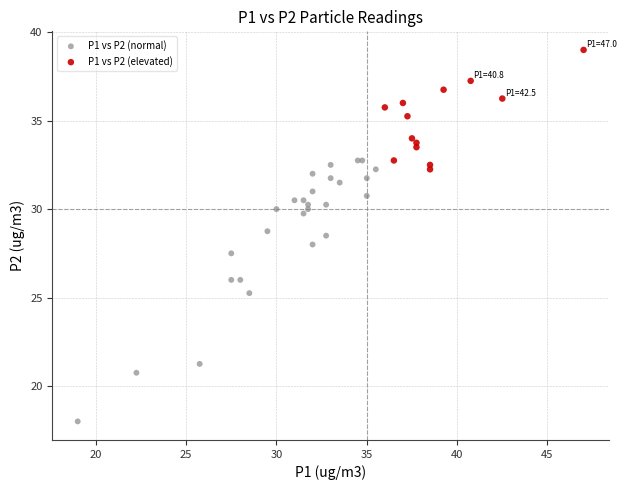

Which series reaches the minimum Y coordinate?

P1 vs P2 (normal)